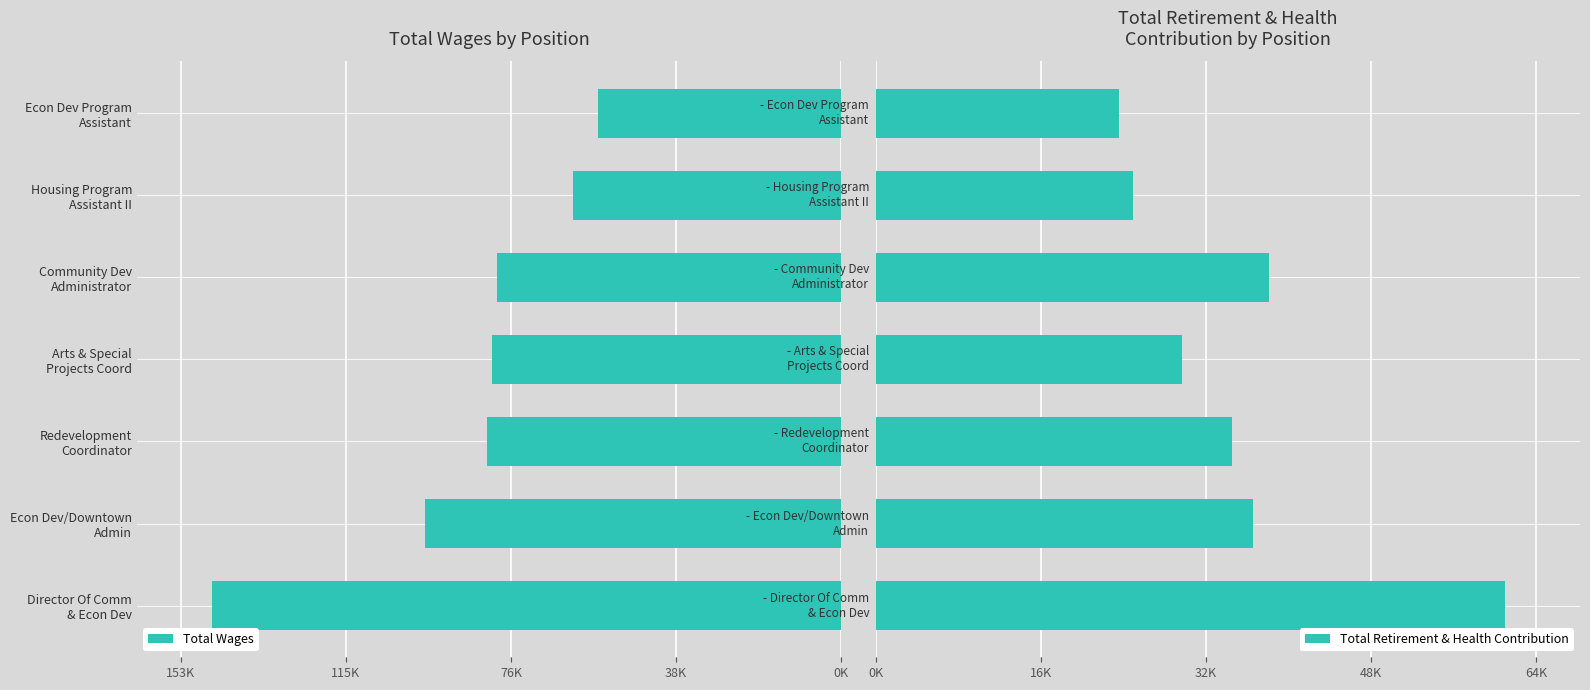

What position from the left is Econ Dev Program Assistant?

7